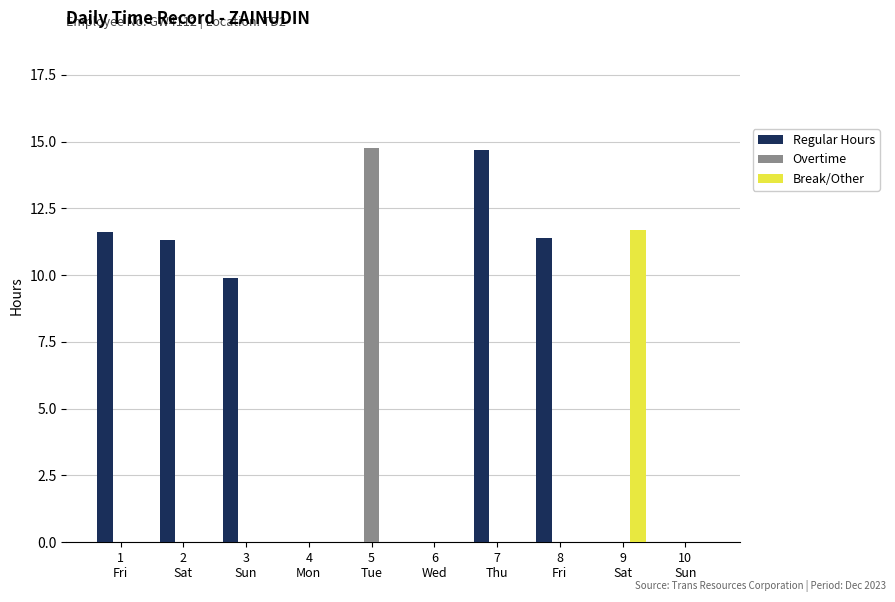

Does the chart contain stacked bars?

No